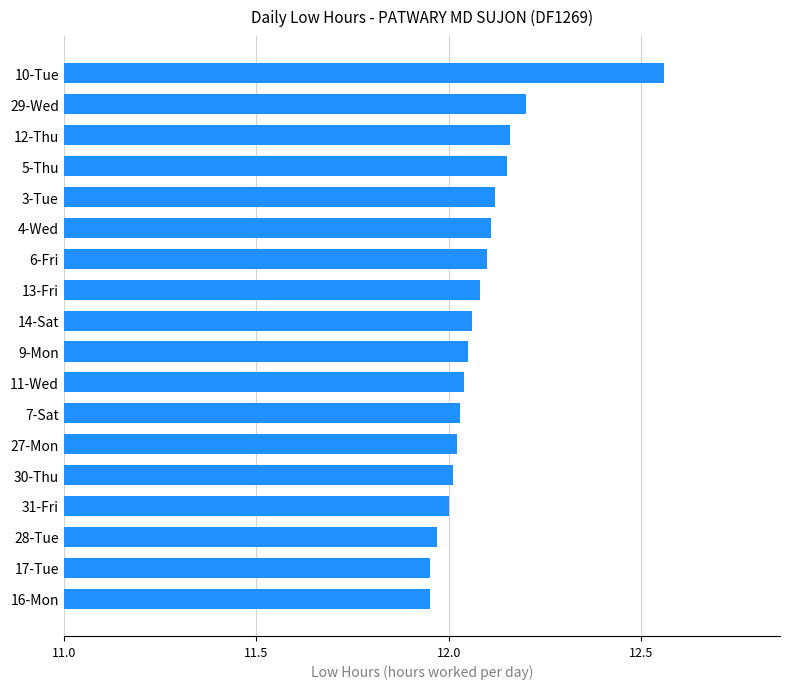

The value at 17-Tue is 18.6. True or false?

False